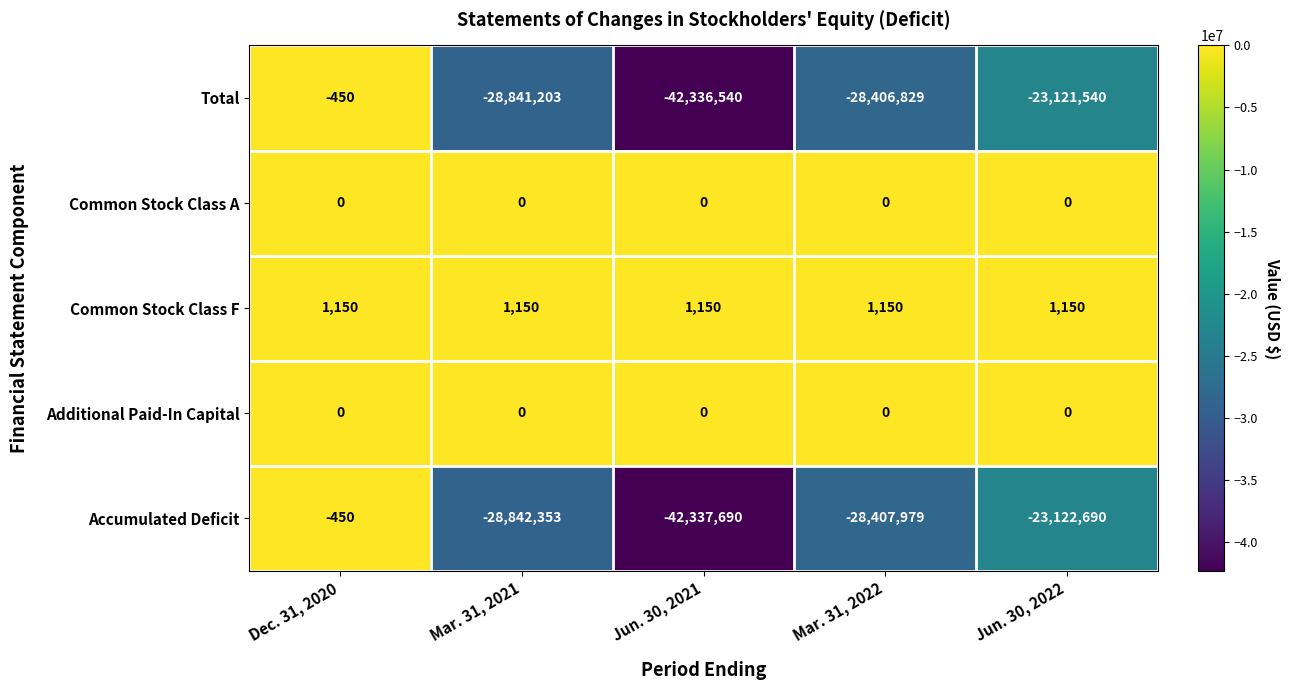

What is the sum of all Common Stock Class F values?

5750